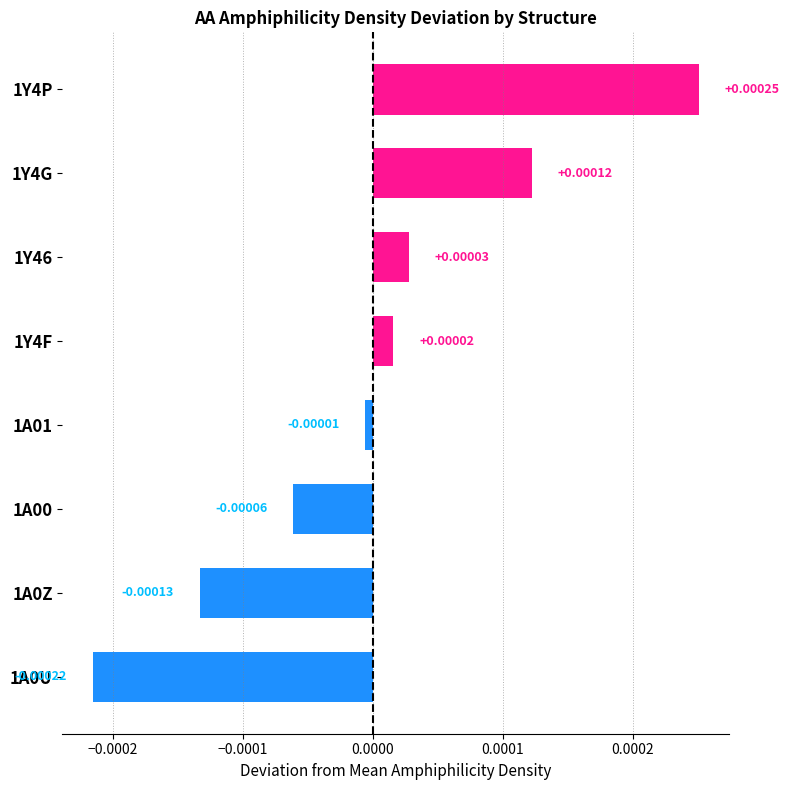

Between 1A00 and 1A0U, which is larger?

1A00